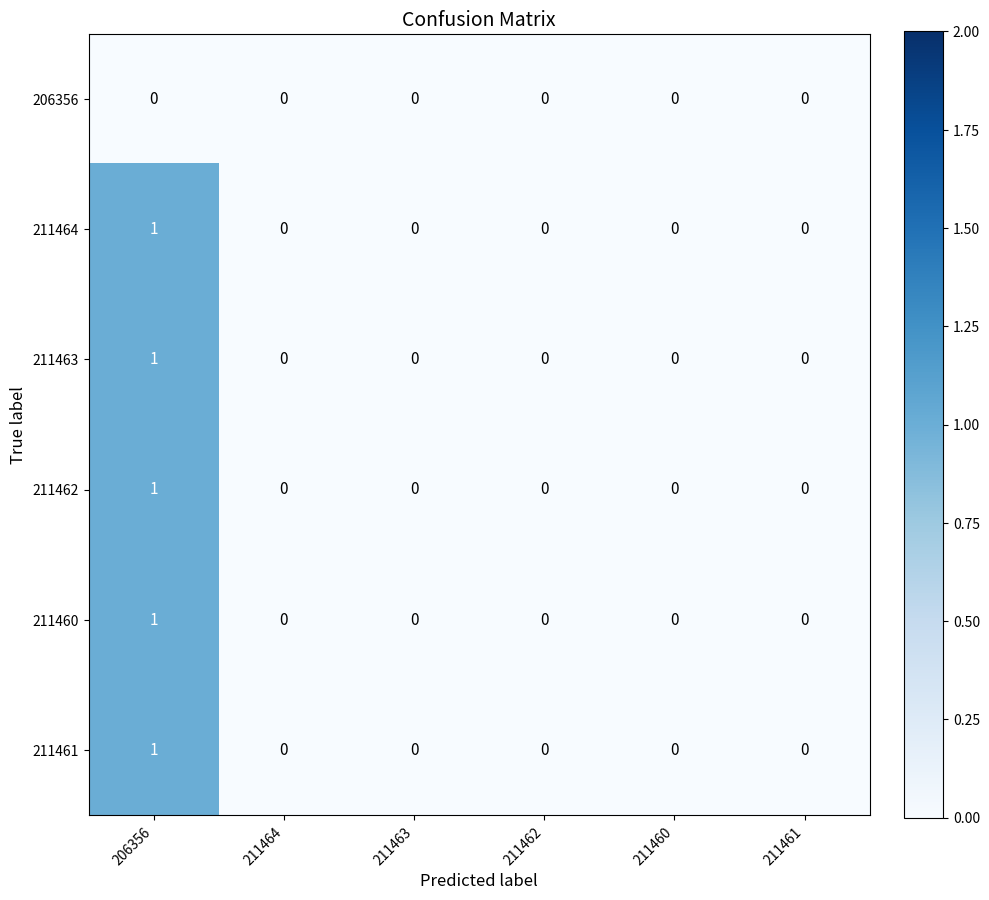

At which label does 211464 reach its peak?

206356